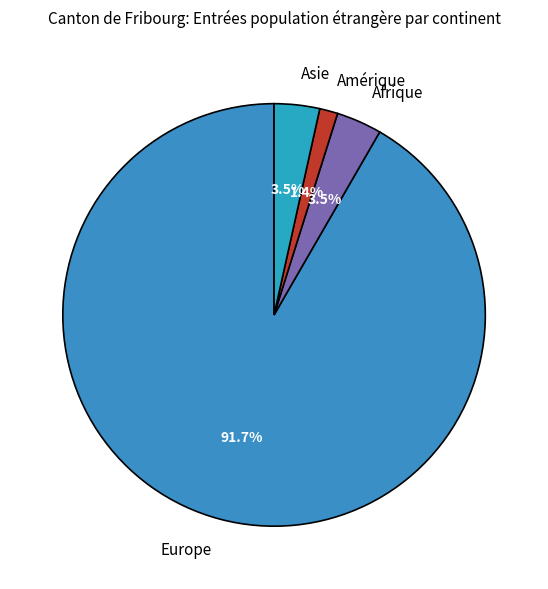

Between Europe and Asie, which is larger?

Europe